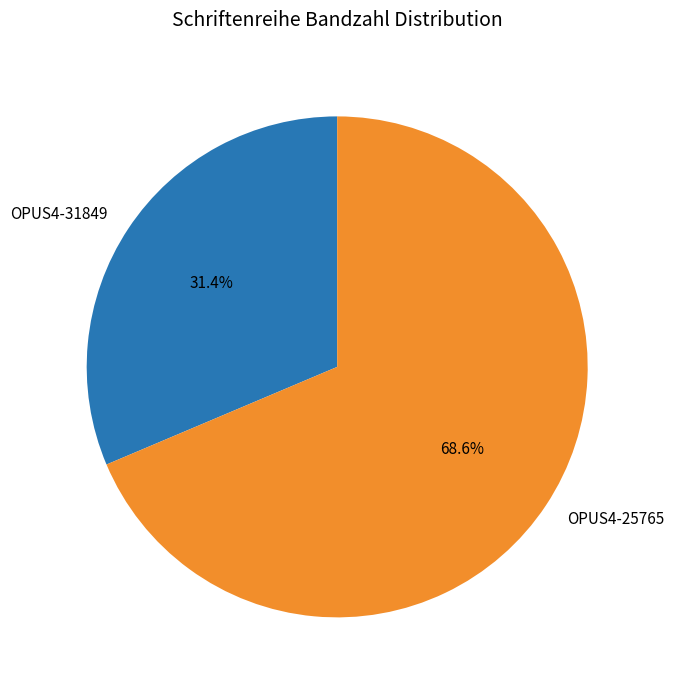

How many segments does this pie chart have?

2